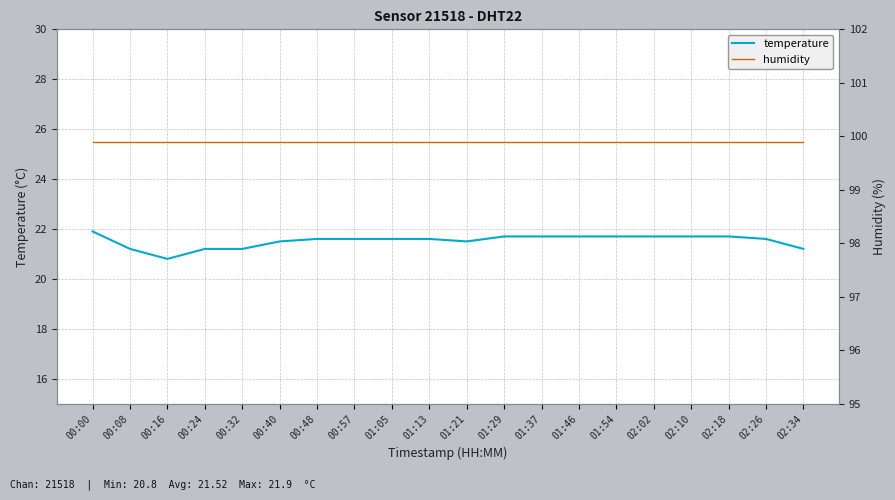

List the series in order of their overall mean, lowest first.

temperature, humidity